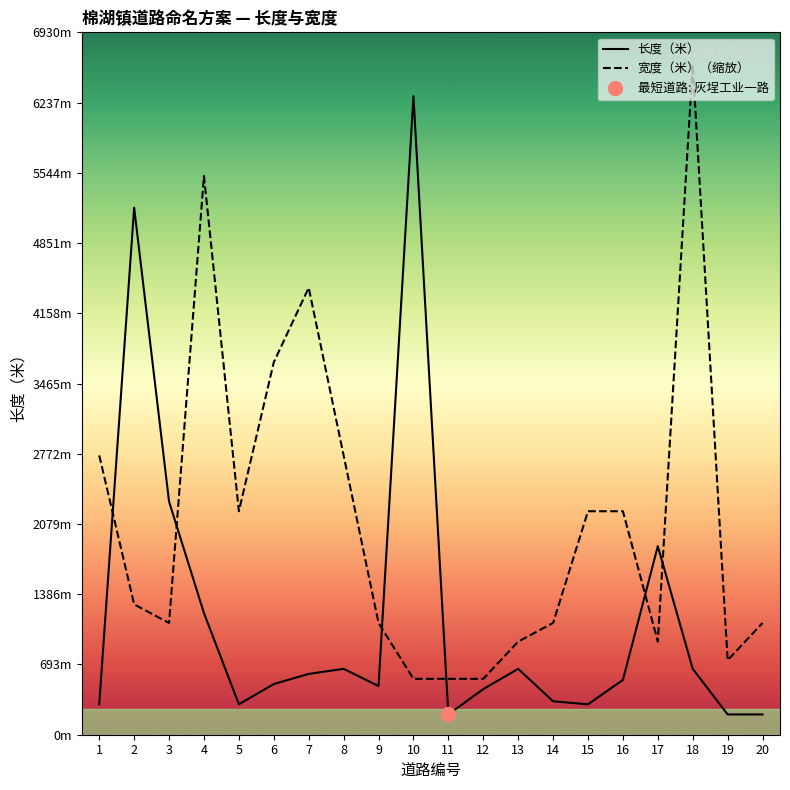

At which label is 宽度（米）（缩放） closest to 3583?

6